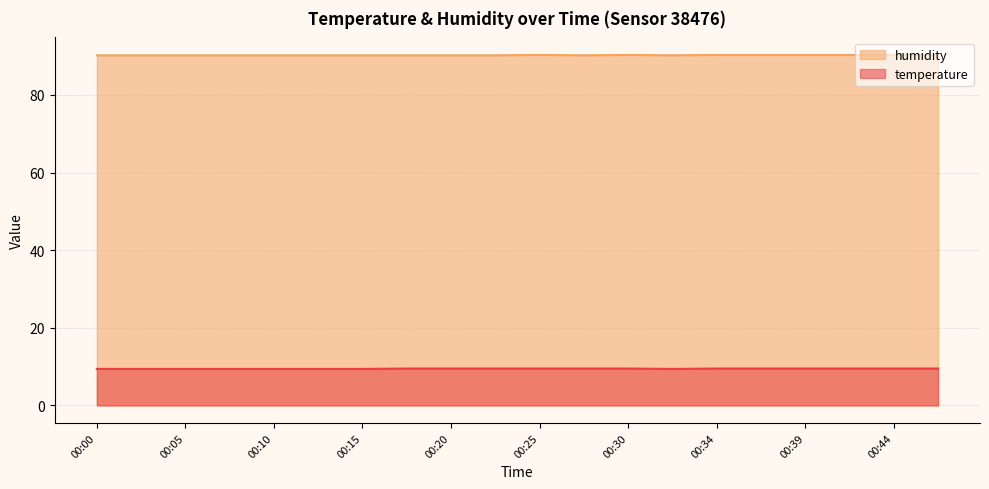

Is it true that humidity equals 120.9 at 00:37?

False